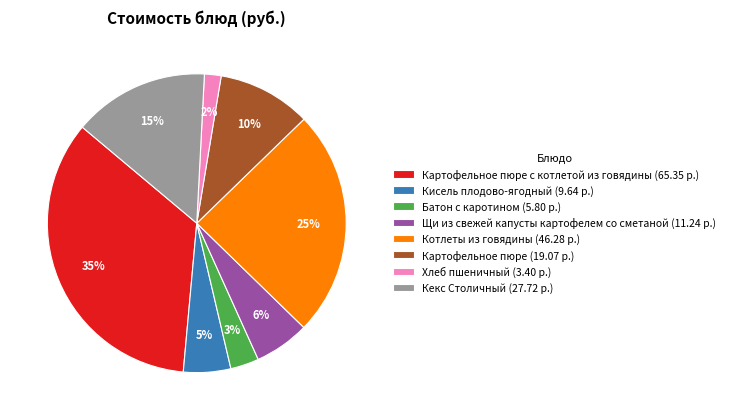

To the nearest percent, what is the difference between the Кисель плодово-ягодный (9.64 р.) and Картофельное пюре с котлетой из говядины (65.35 р.) slice percentages?

30%